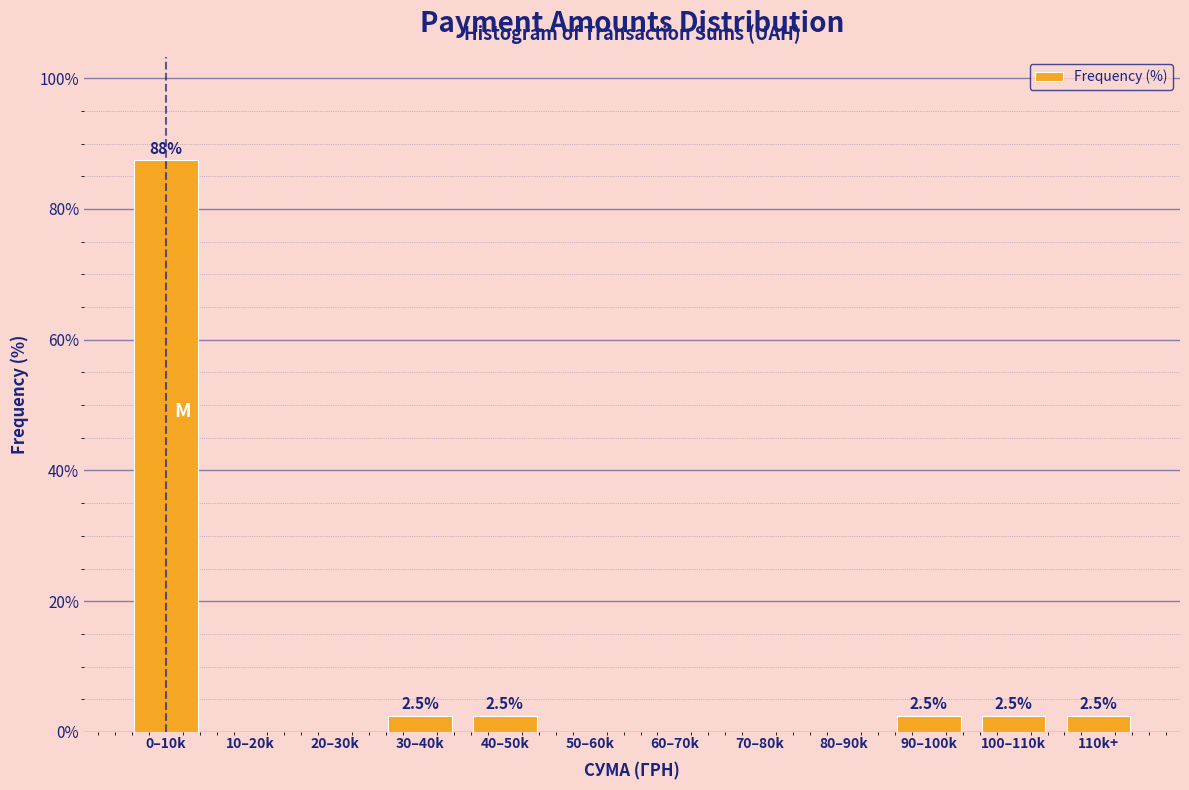

Reading left to right, list all the values displayed in this chart.

0–10k=87.5	10–20k=0.0	20–30k=0.0	30–40k=2.5	40–50k=2.5	50–60k=0.0	60–70k=0.0	70–80k=0.0	80–90k=0.0	90–100k=2.5	100–110k=2.5	110k+=2.5